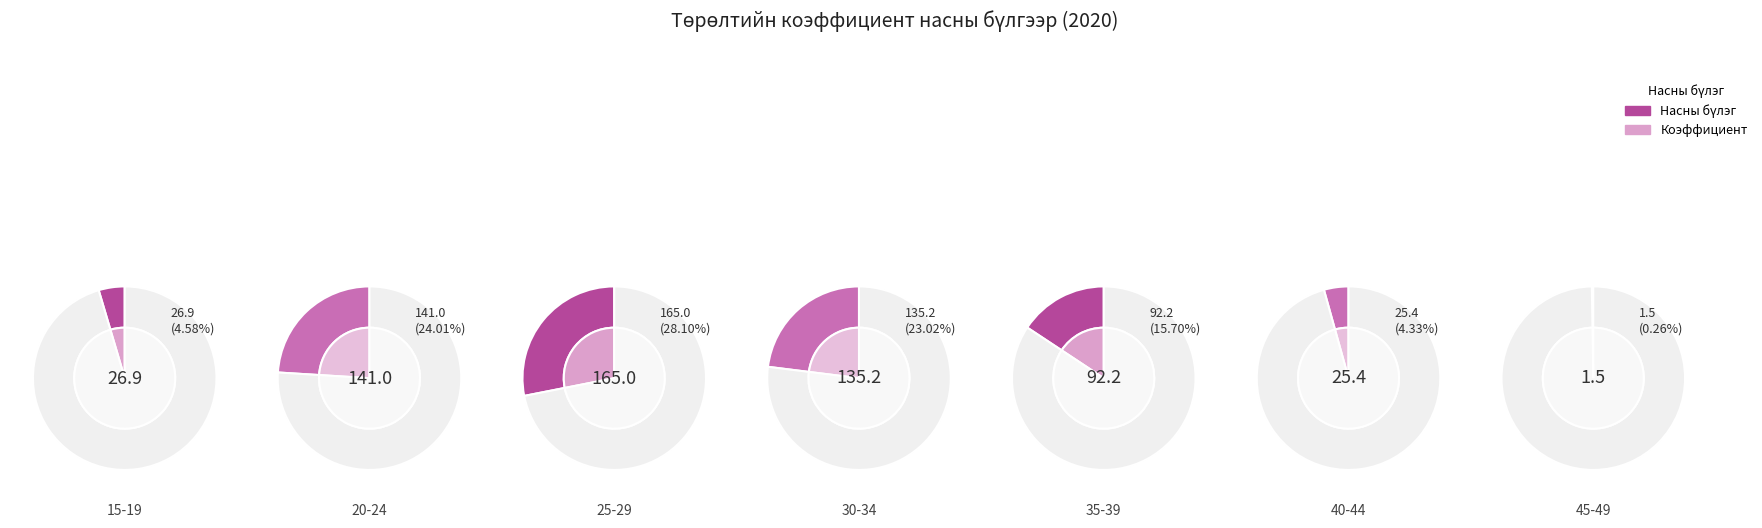

What percentage is NOT represented by 20-24?

76.0%